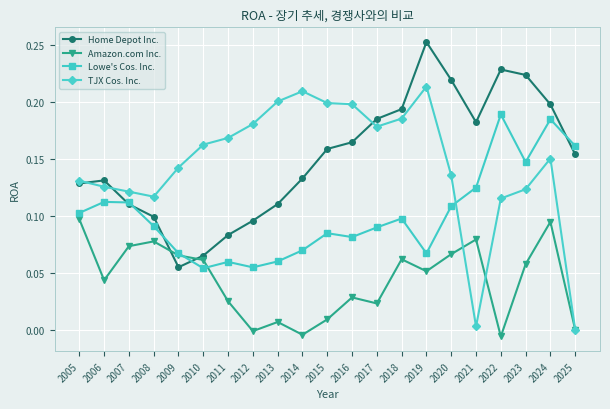

At how many categories does at least one series exceed 0?

21